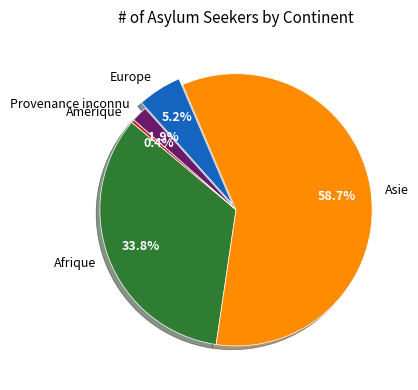

Which category accounts for the majority?

Asie